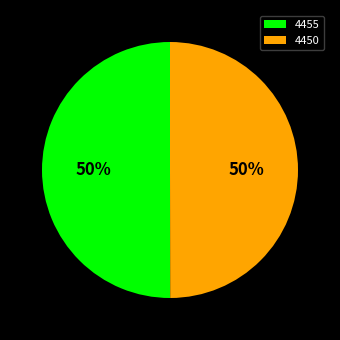

How many segments does this pie chart have?

2